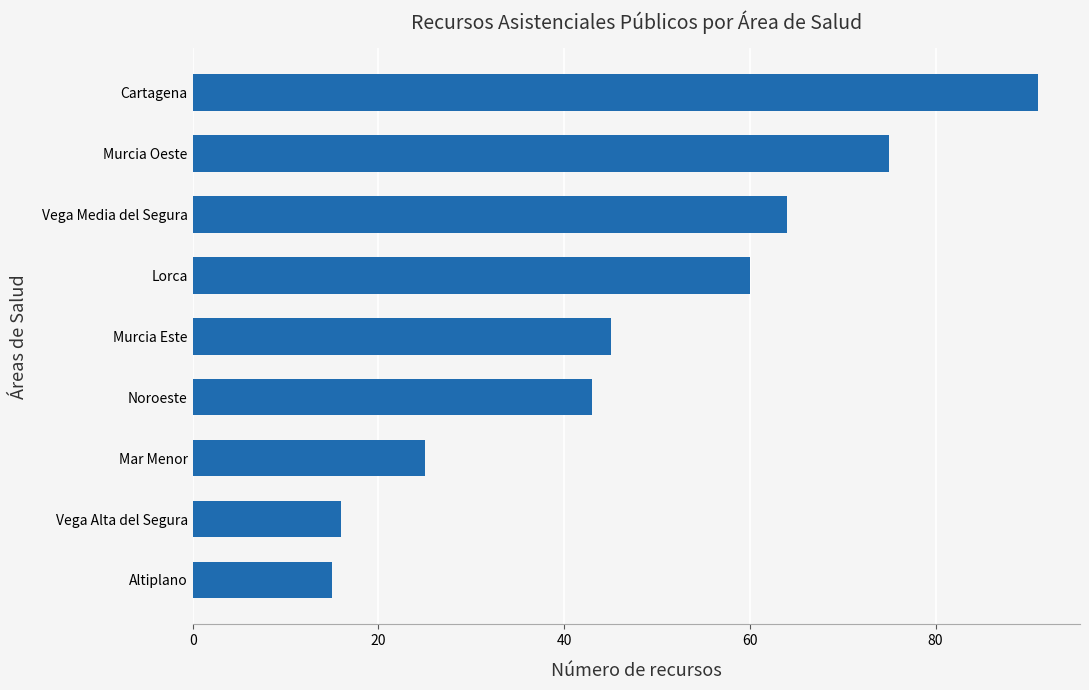

What is the approximate value at Vega Media del Segura, to the nearest 10?

60